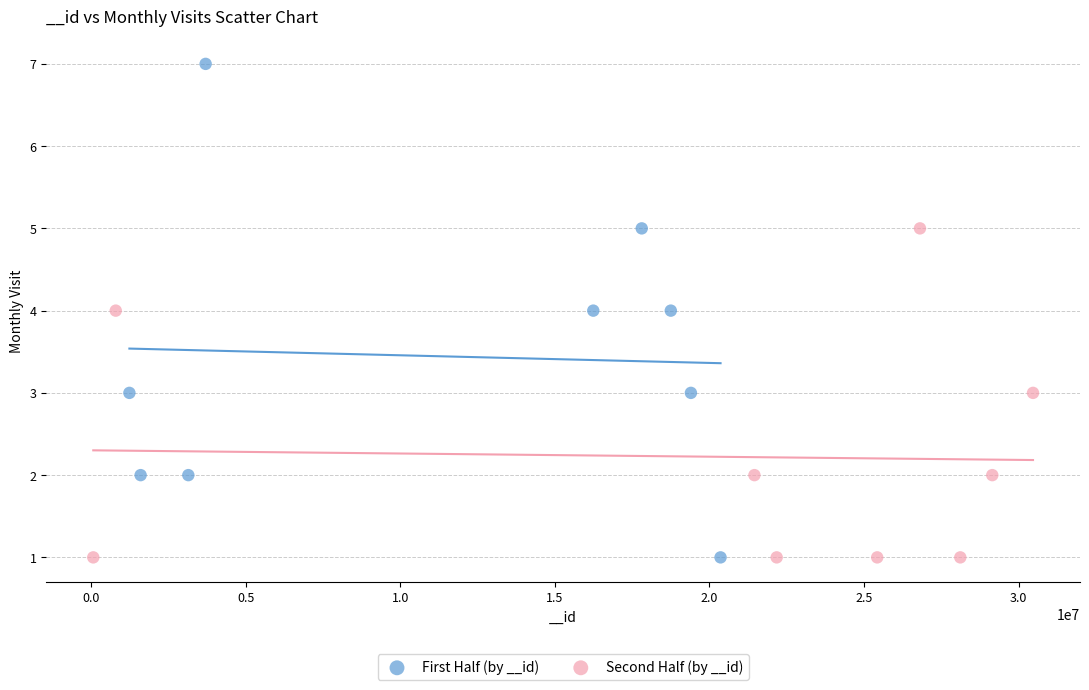

Which series contains the highest Y value?

First Half (by __id)